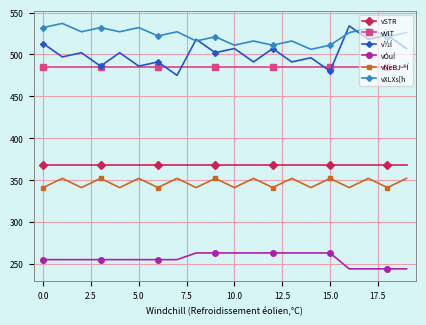

What is the value of the vNeBJ­®Í point at the 19th from the left?

341